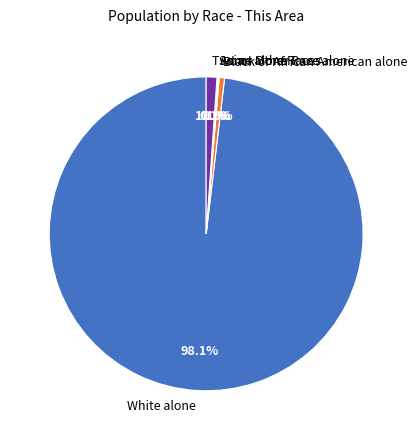

What is the total percentage of Two or More Races and Black or African American alone?

1.7%